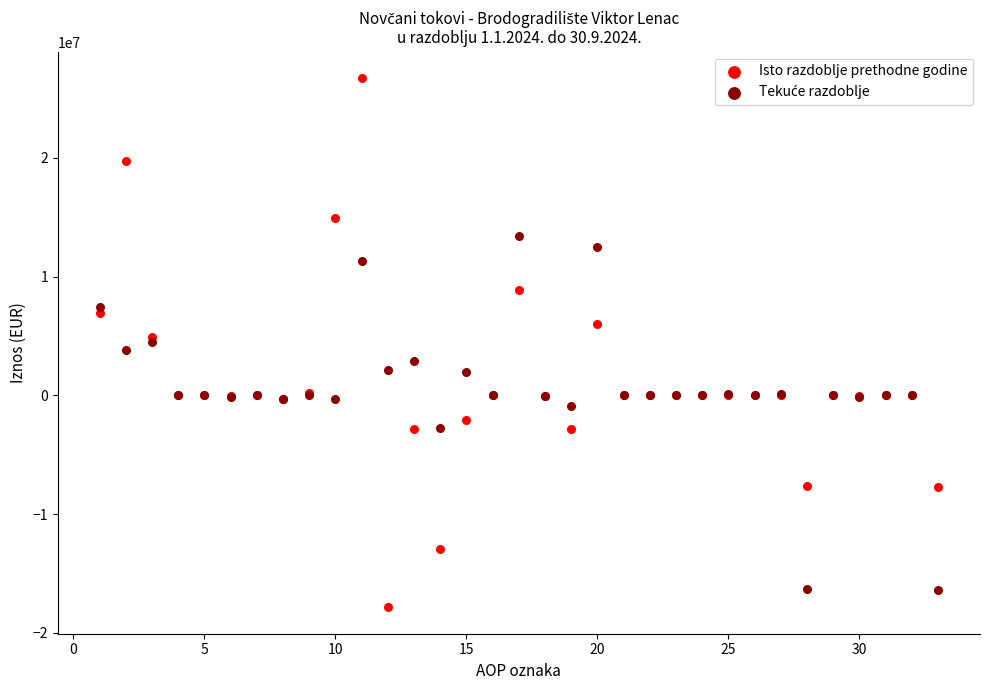

Which series has the largest Y range (max minus min)?

Isto razdoblje prethodne godine